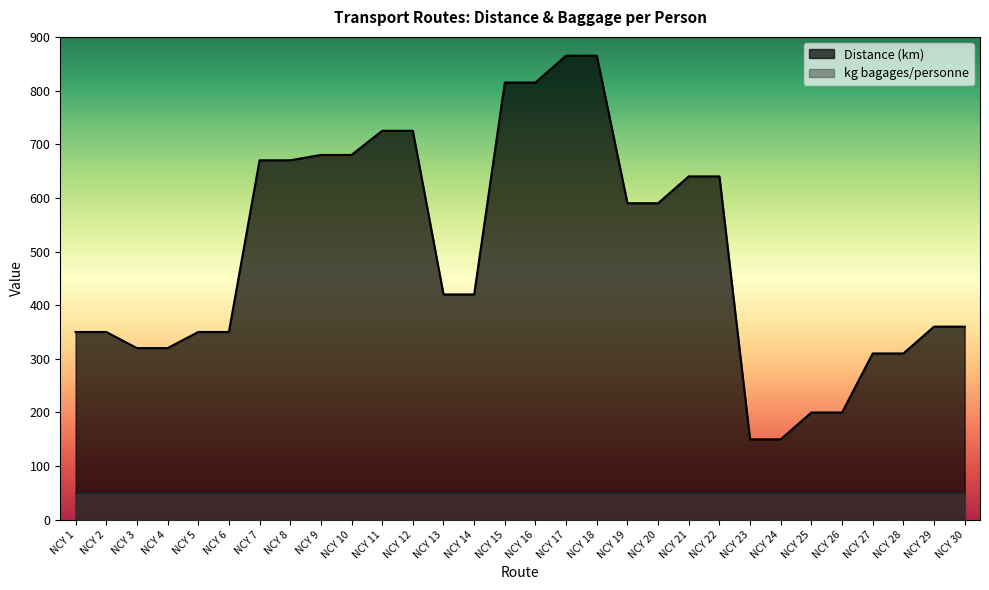

Is it true that the value at NCY 12 is 486?

False